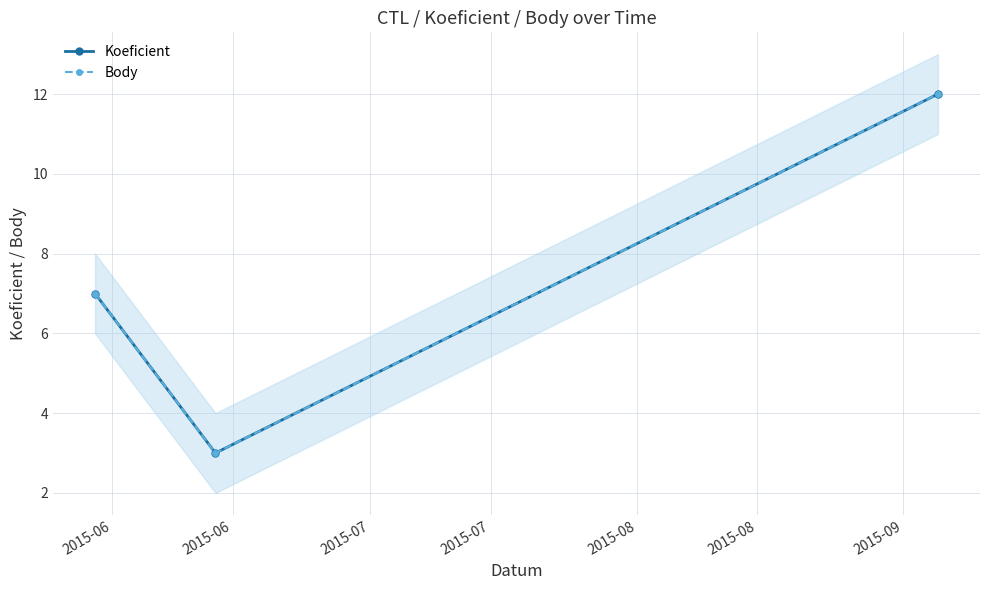

How many values in the Koeficient series exceed 7?

1